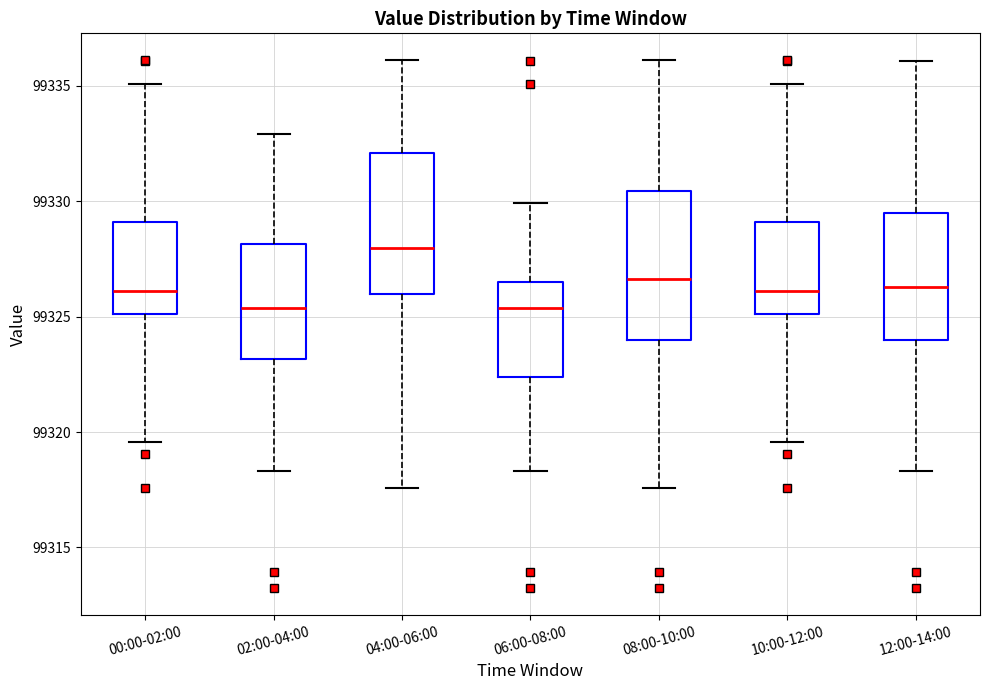

Where does the lower whisker of the box for 08:00-10:00 end on the y-axis? The values are not printed on the chart, so give them approximately, as read against the axis.

99317.5